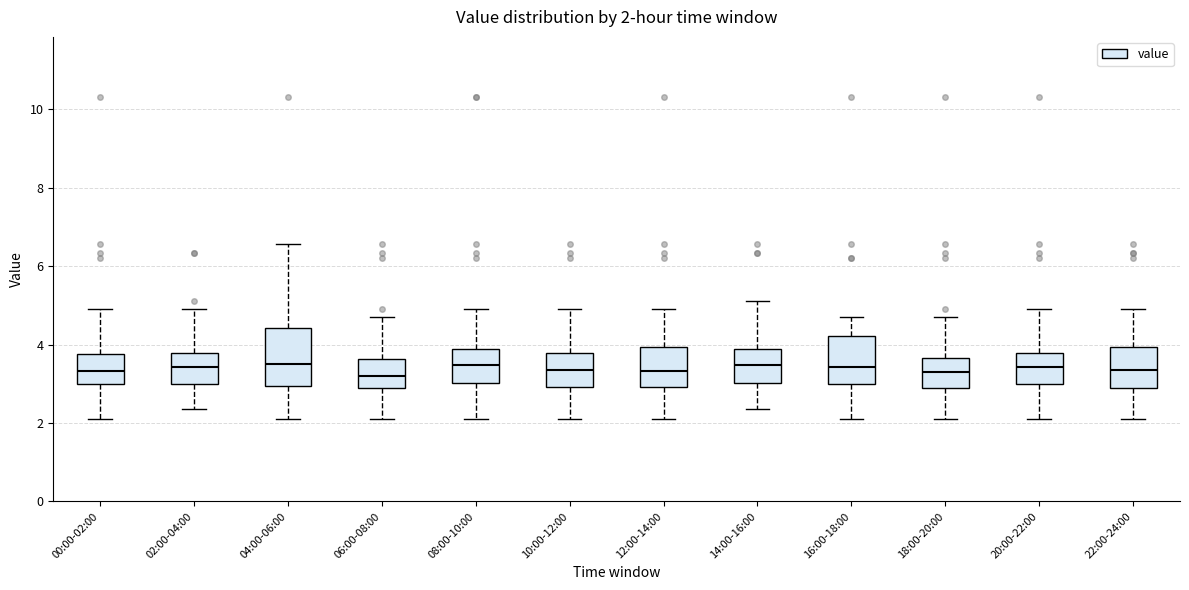

Comparing the boxes themselves (not the whiskers), which one is the tallest?

04:00-06:00